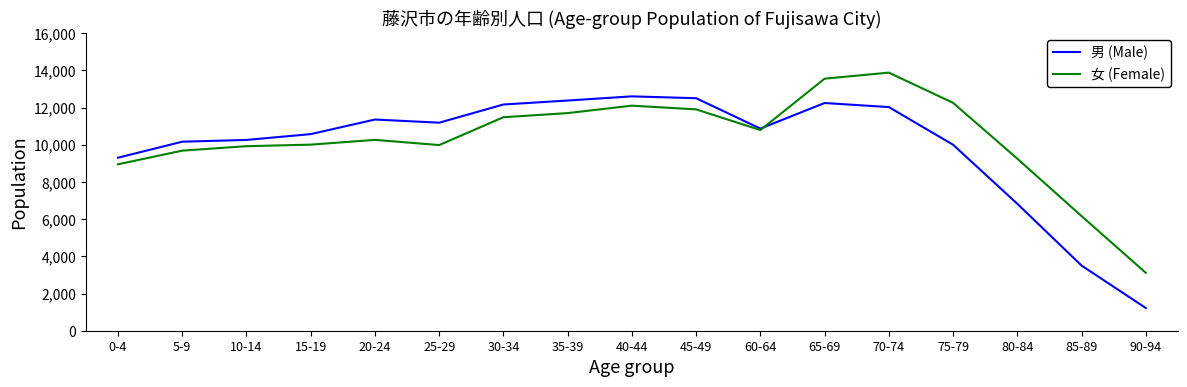

True or false: 男 (Male) has a value of 6825 at 80-84.

True